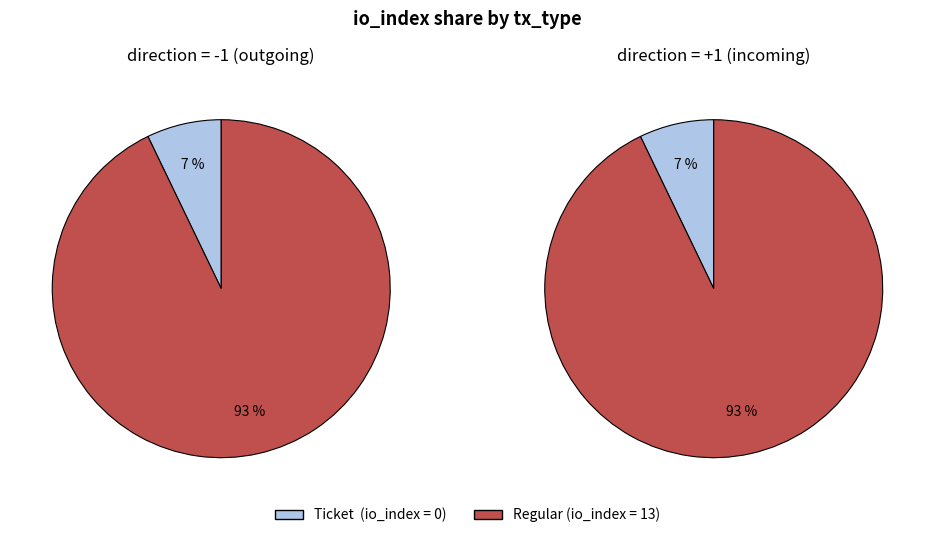

Is there any slice that represents more than half of the pie?

Yes